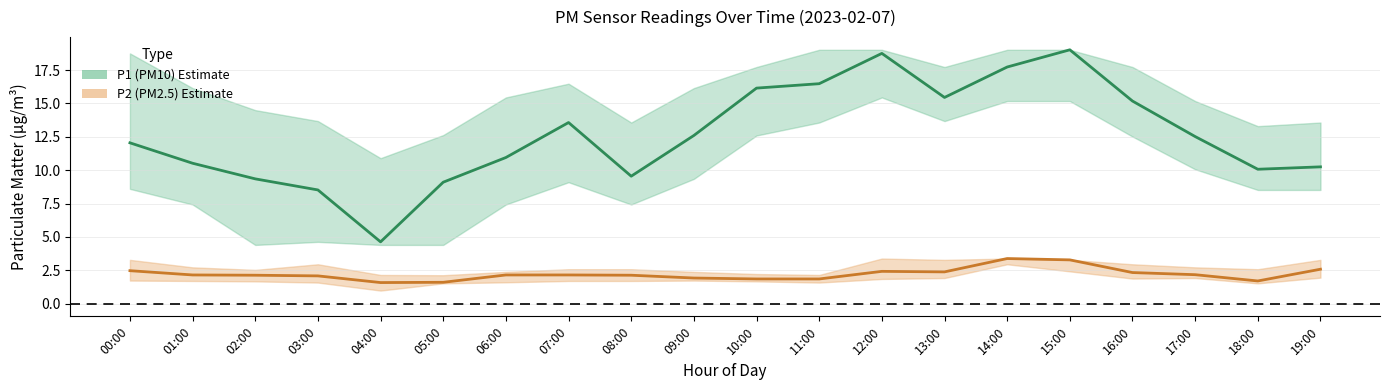

Reading left to right, list all the values displayed in this chart.

P1 (PM10): 12.1	10.5	9.3	8.5	4.6	9.1	10.9	13.6	9.6	12.6	16.1	16.5	18.8	15.4	17.7	19.0	15.2	12.5	10.1	10.2
P2 (PM2.5): 2.5	2.1	2.1	2.1	1.6	1.6	2.1	2.1	2.1	1.9	1.9	1.9	2.4	2.4	3.4	3.3	2.3	2.2	1.7	2.6